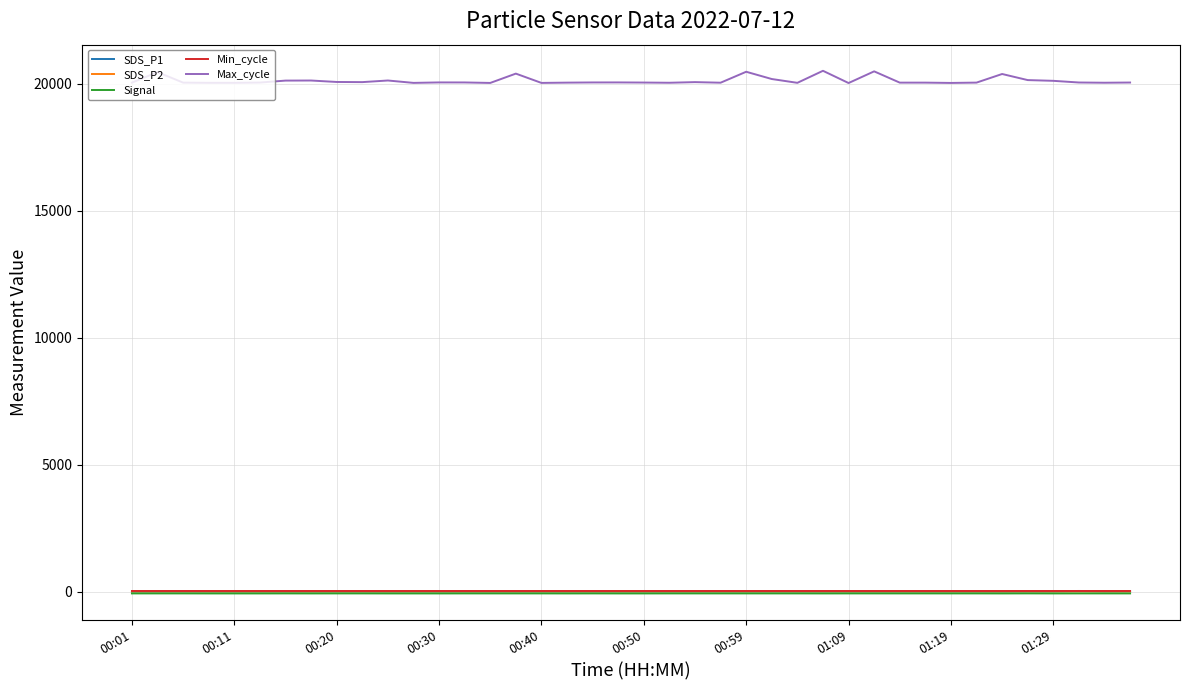

Which series has the largest range (max minus min)?

Max_cycle